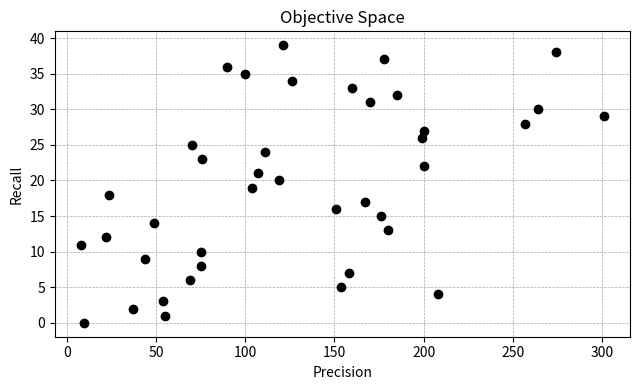

What is the range of X values (max minus min)?

293